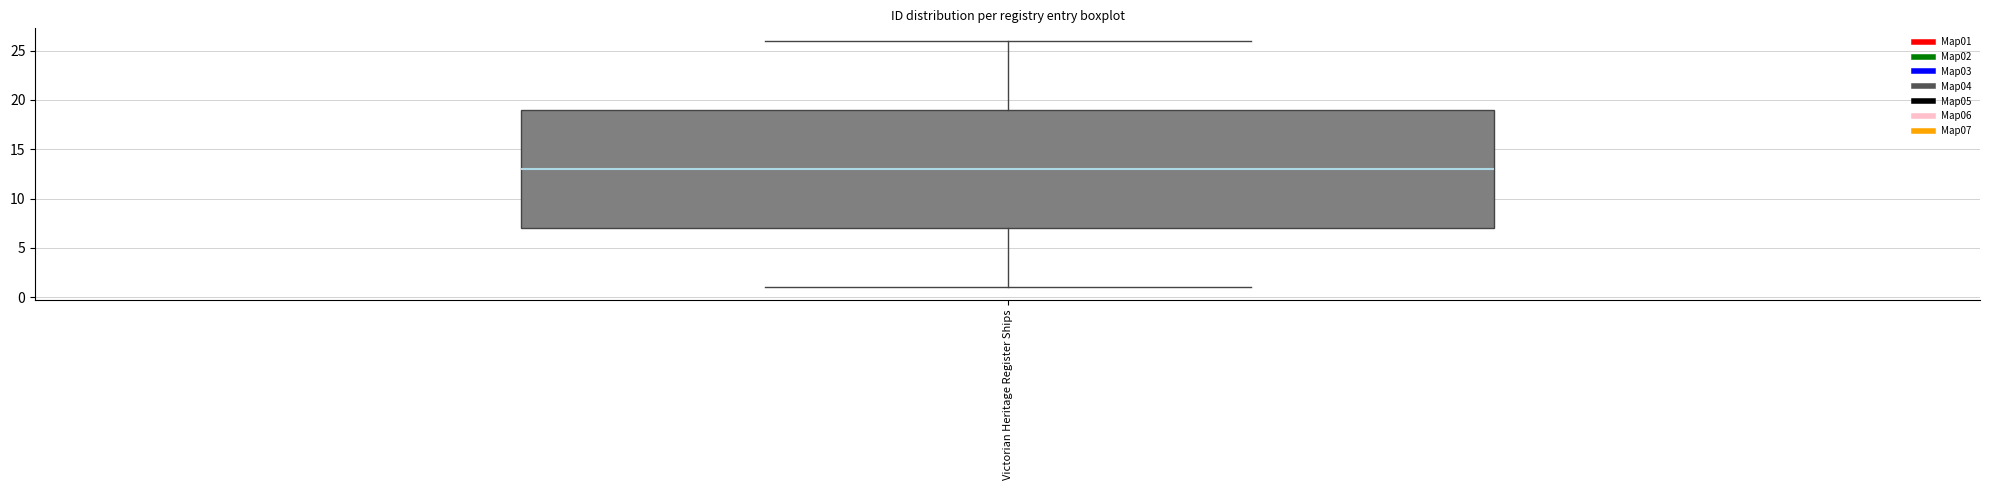

Transcribe this box plot: give where the median line is, the range the box spans, and where the two whiskers end, as read against the y-axis. The values are not printed on the chart, so give them approximately, as read against the axis.

median 13, box 7 to 19, whiskers 1 to 26